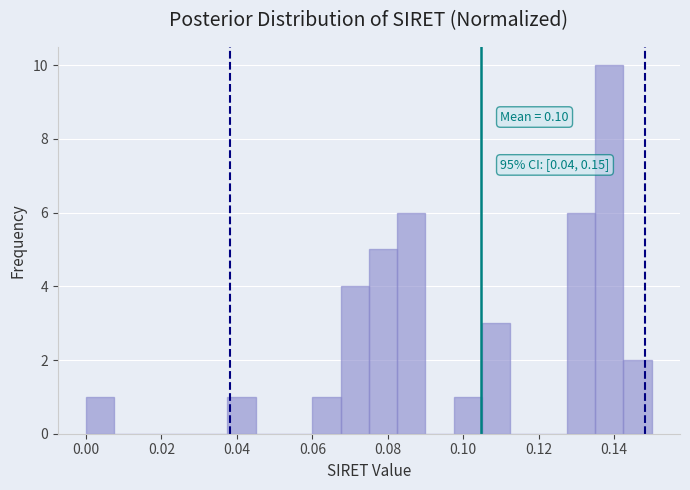

Read against the x-axis, roughly where is the centre of the tallest bar?

0.138